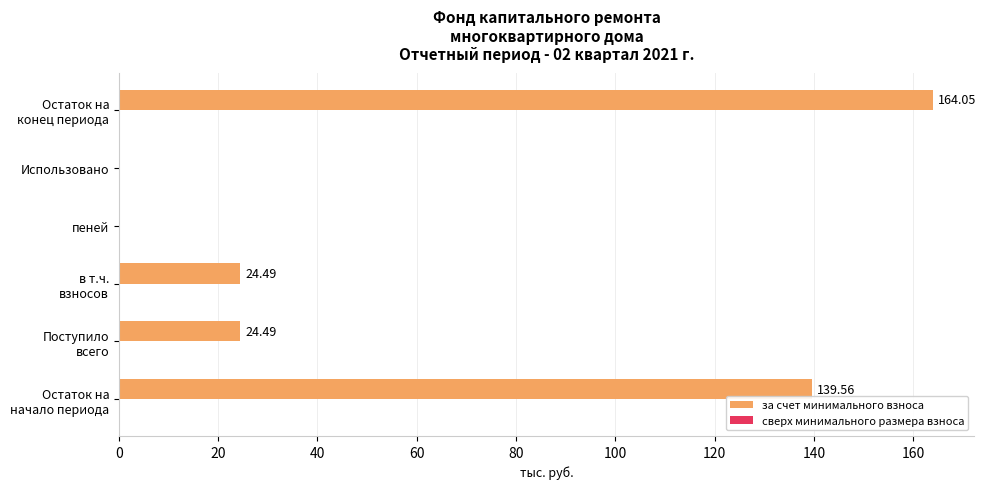

What is the sum of all values?

352.6